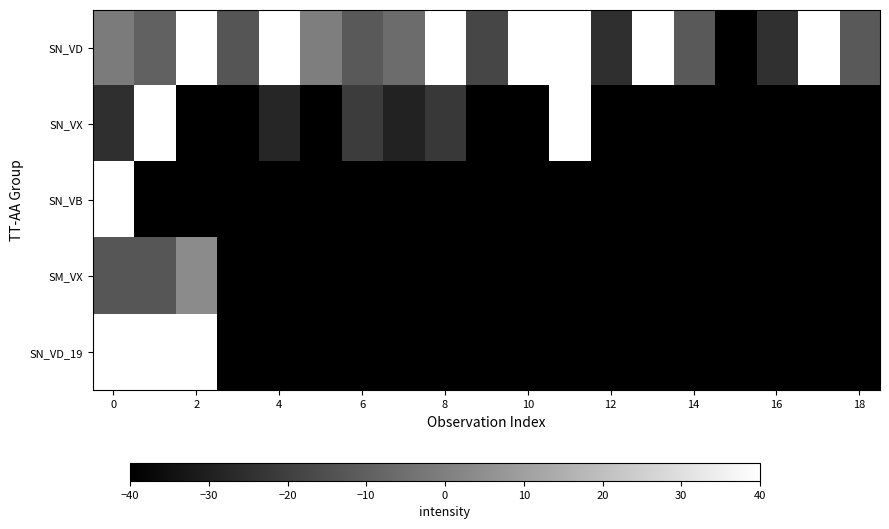

Which series has the largest total across all categories?

SN_VD